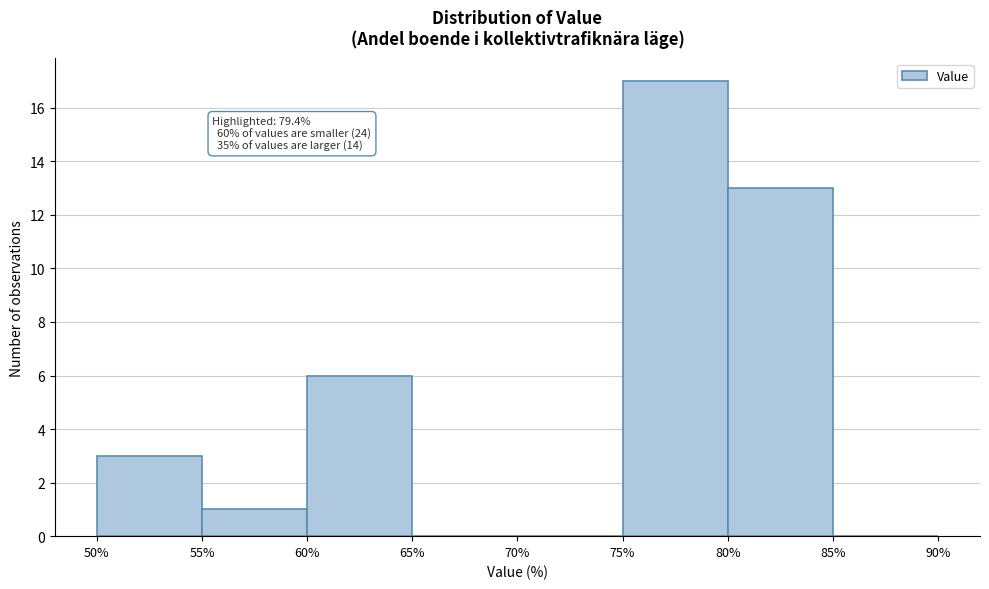

Over which range of the x-axis is the bar tallest?

75% to 80%